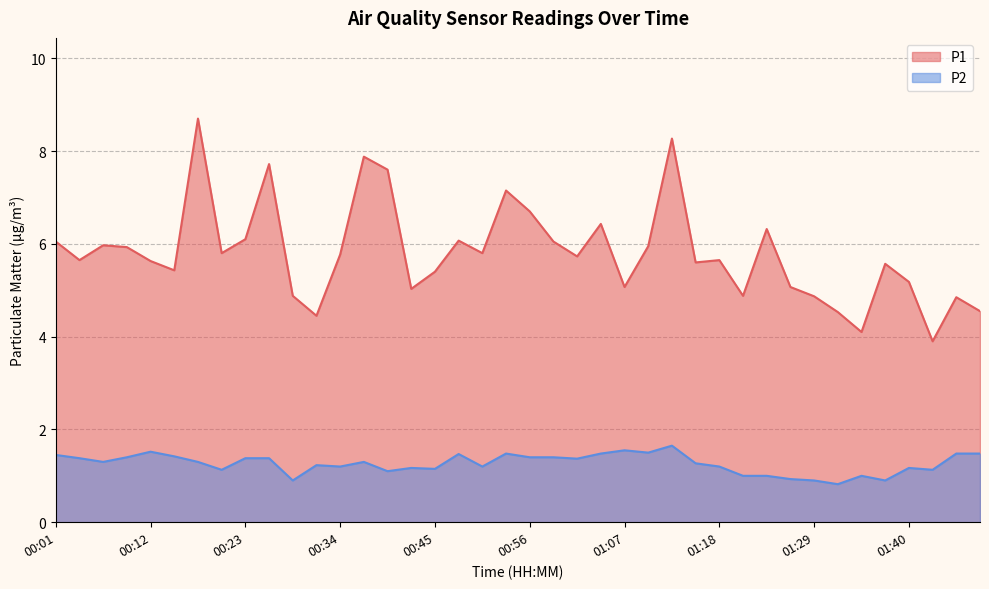

At which label does P2 reach its peak?

01:13